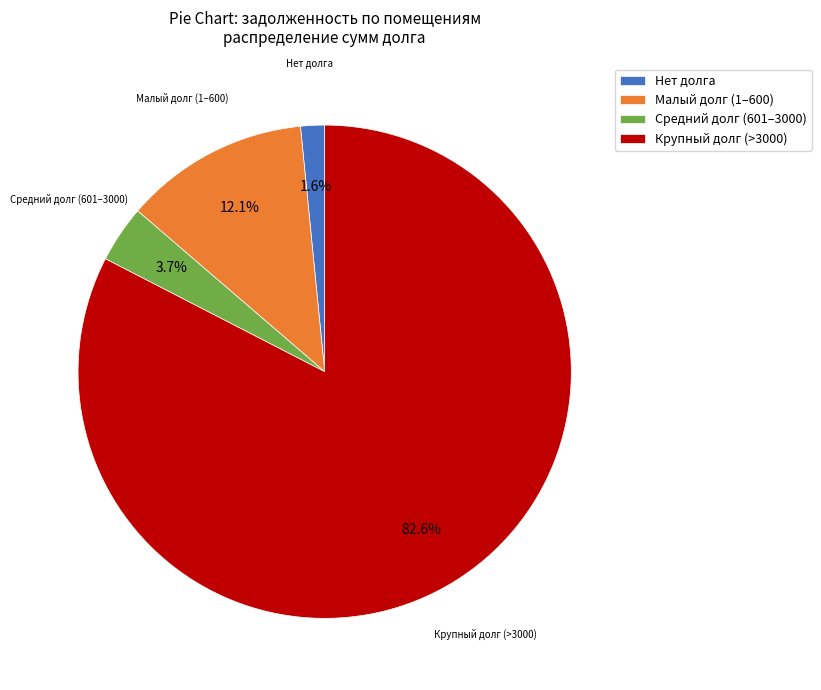

How many slices are in this pie chart?

4